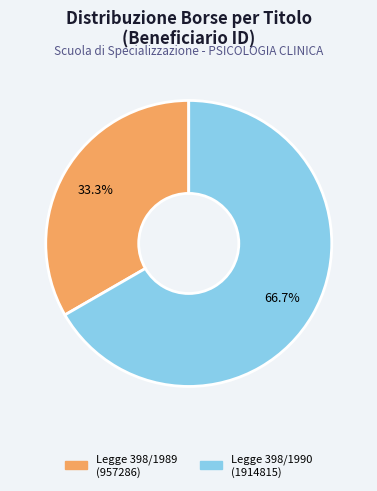

Is there a majority slice in this chart?

Yes